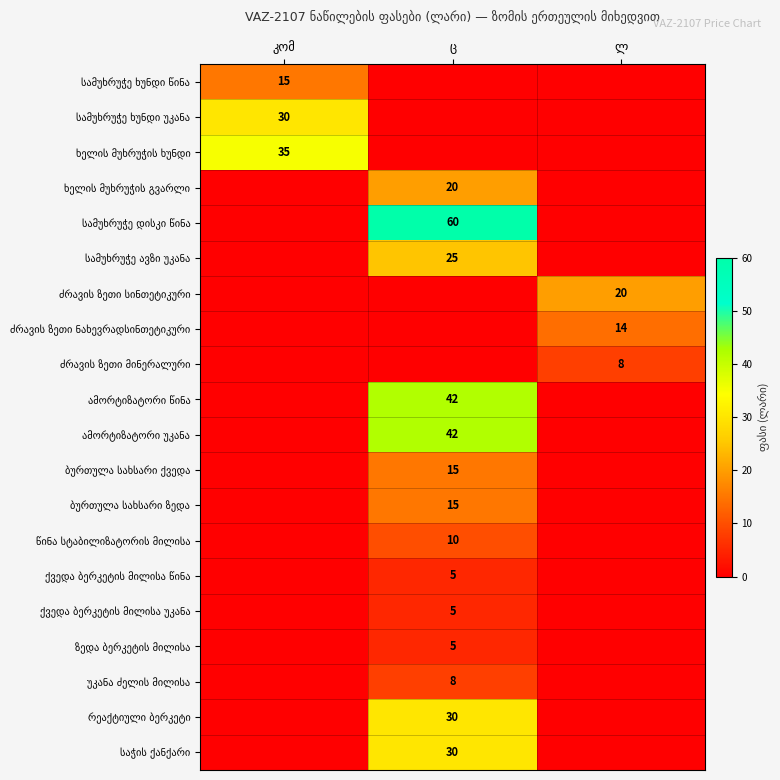

Which series changed the most between ც and ლ?

სამუხრუჭე დისკი წინა